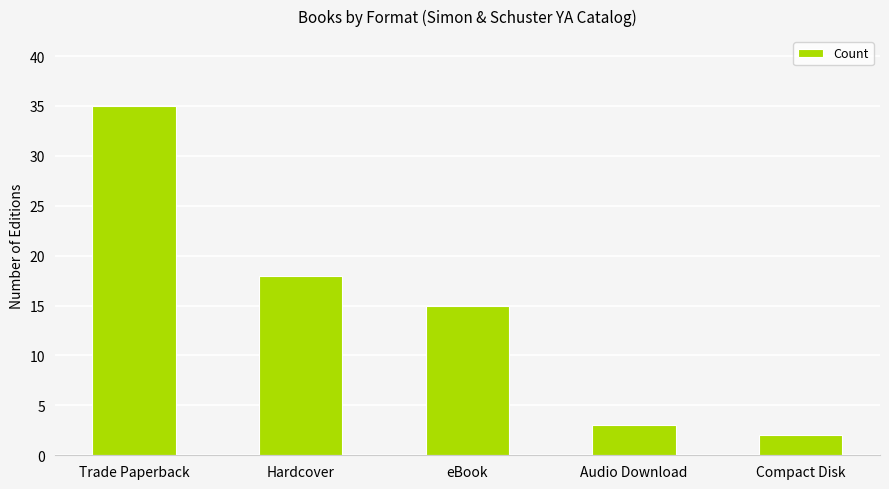

Reading left to right, extract all data points from this chart.

35	18	15	3	2